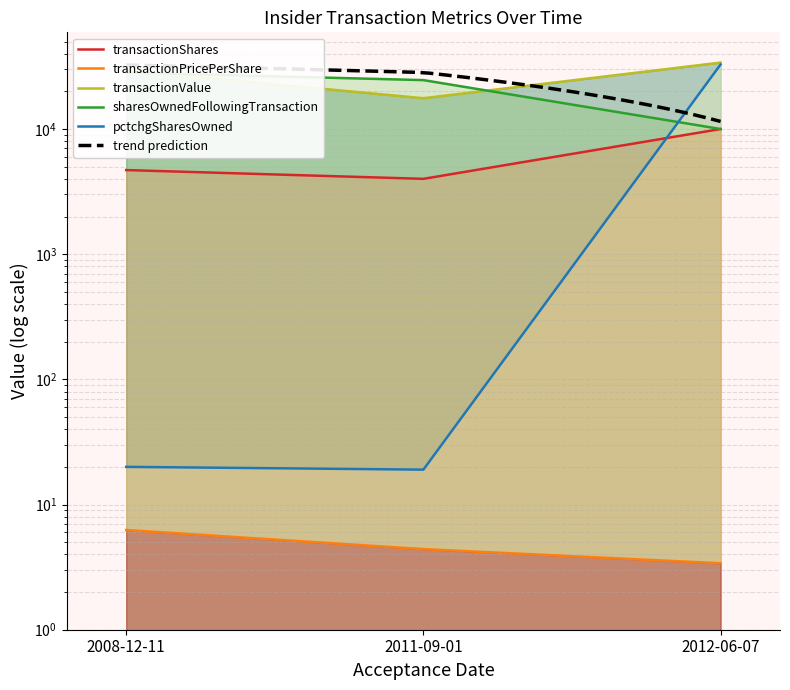

Reading left to right, what are all the values shown in this chart?

transactionShares: 2008-12-11=4700.0	2011-09-01=4000.0	2012-06-07=10000.0
transactionPricePerShare: 2008-12-11=6.3	2011-09-01=4.4	2012-06-07=3.4
transactionValue: 2008-12-11=29412.0	2011-09-01=17621.0	2012-06-07=33947.0
sharesOwnedFollowingTransaction: 2008-12-11=28237.0	2011-09-01=24589.0	2012-06-07=10000.0
pctchgSharesOwned: 2008-12-11=20.0	2011-09-01=19.0	2012-06-07=32767.0